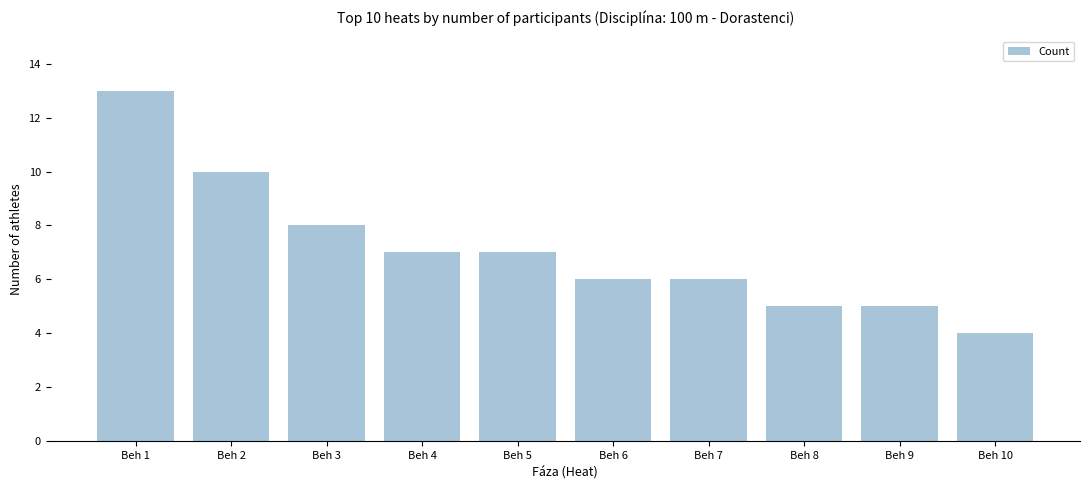

What is the maximum value shown in the chart?

13